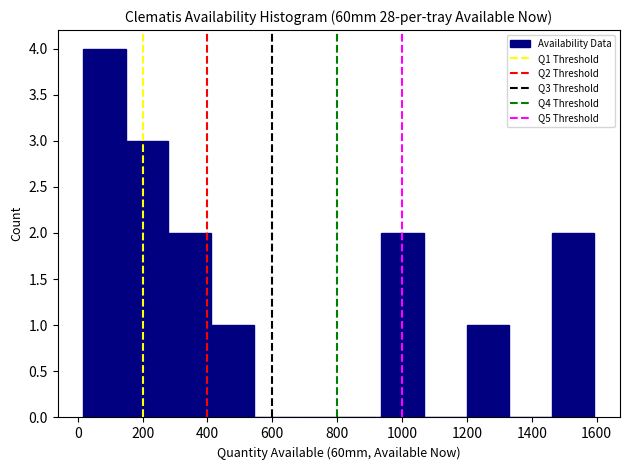

Reading left to right, transcribe this chart: for each bar, give the range it covers on the x-axis and its height. Neither the bar edges nor the heights are printed on the chart, so give them approximately, as read against the axes.

20 to 140: 4
140 to 280: 3
280 to 420: 2
420 to 540: 1
540 to 680: 0
680 to 800: 0
800 to 940: 0
940 to 1060: 2
1060 to 1200: 0
1200 to 1340: 1
1340 to 1460: 0
1460 to 1600: 2